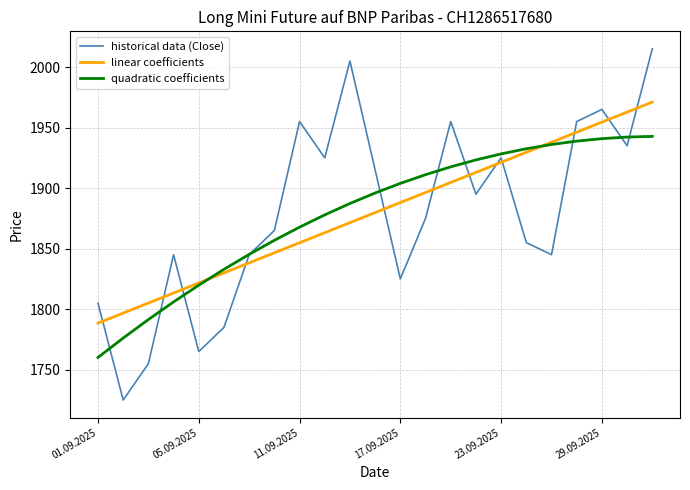

What is the maximum value for historical data (Close)?

2015.0